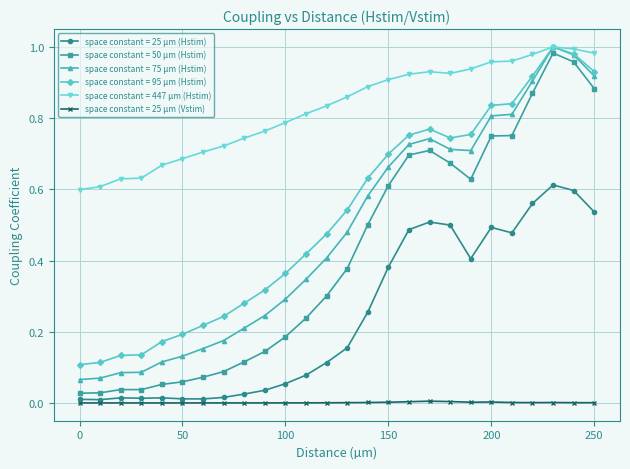

True or false: space constant = 25 µm (Vstim) has more than 0 interior local peaks.

True